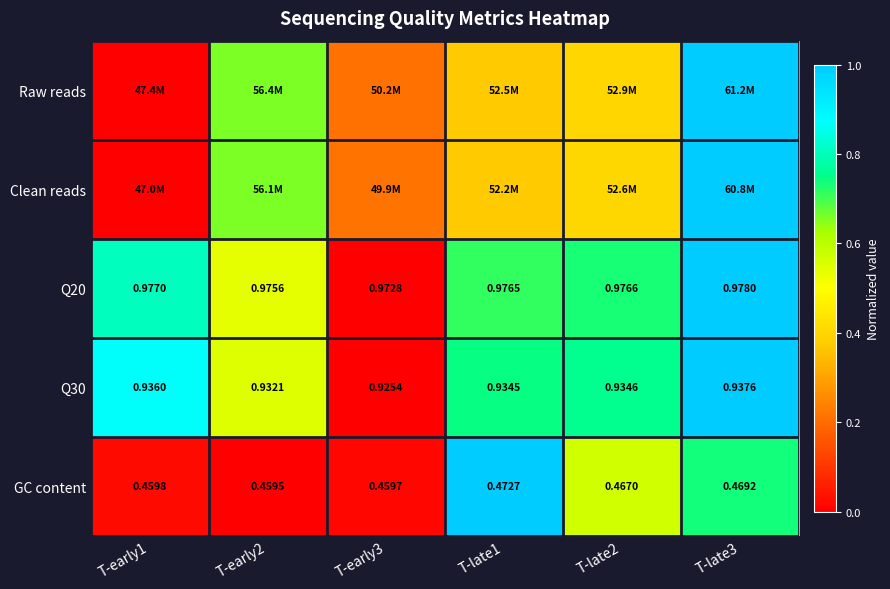

Is the value of Q30 at T-late1 greater than the value of Q20 at T-late1?

No